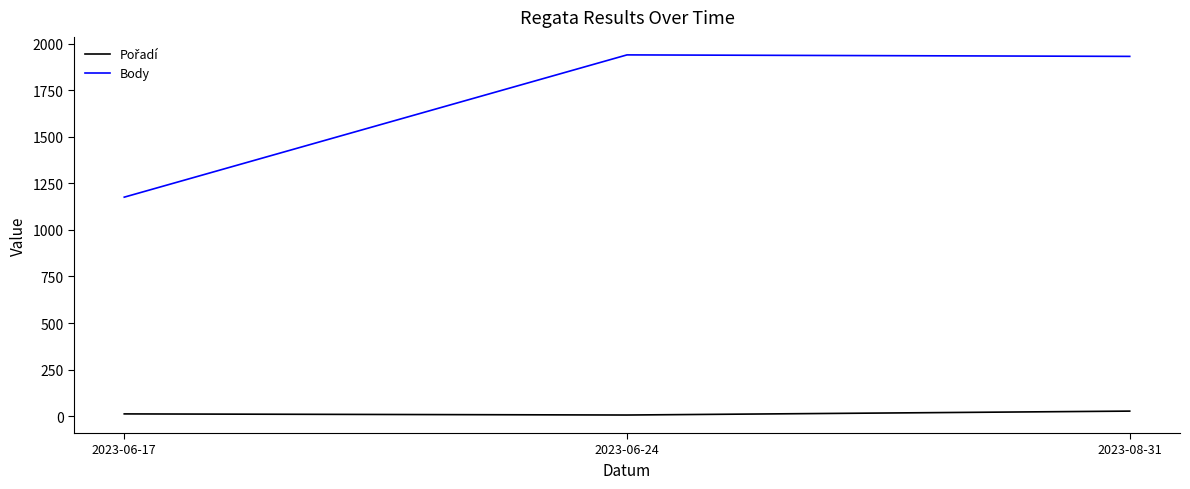

What is the average value of the Body series?

1683